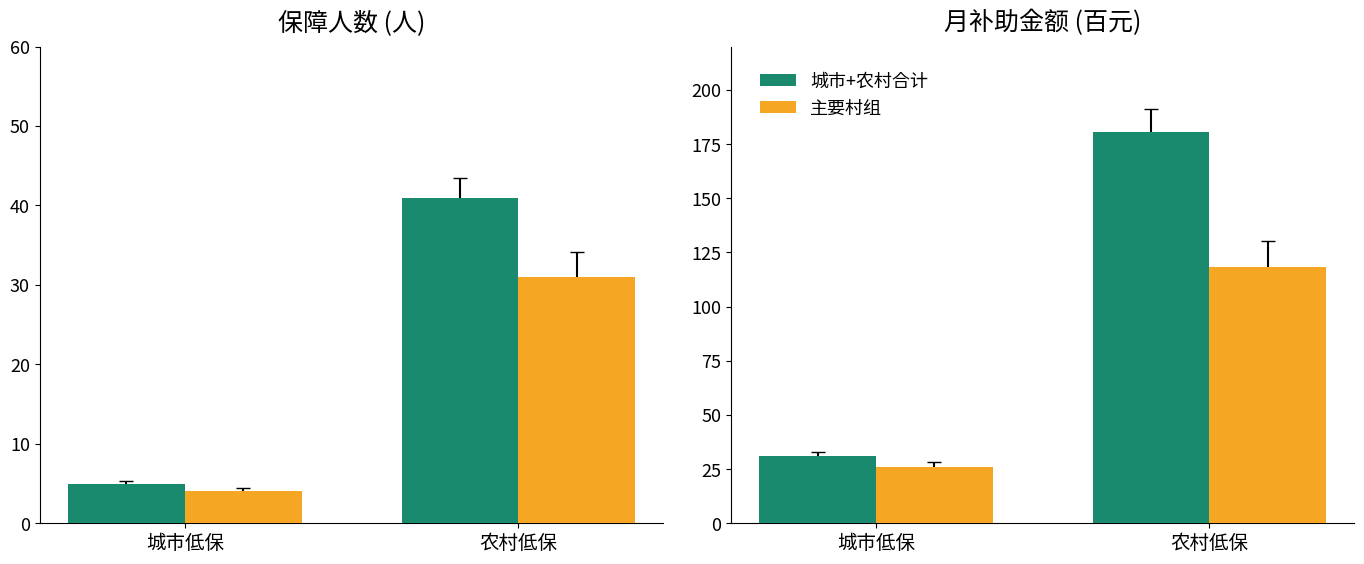

True or false: 城市+农村合计 has a value of 180.4 at 农村低保.

True